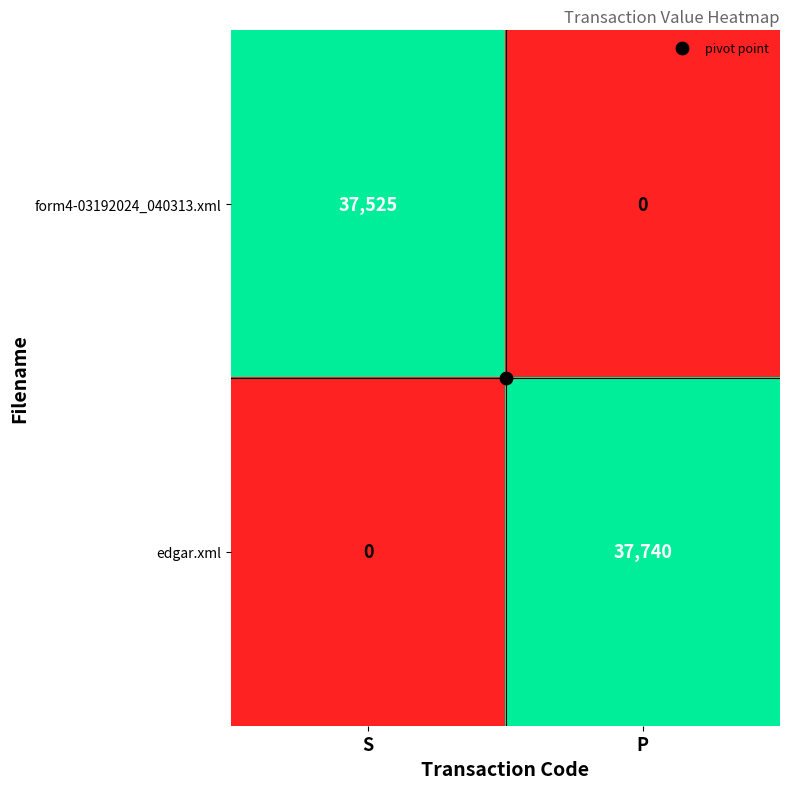

At which label is edgar.xml closest to 18870?

S